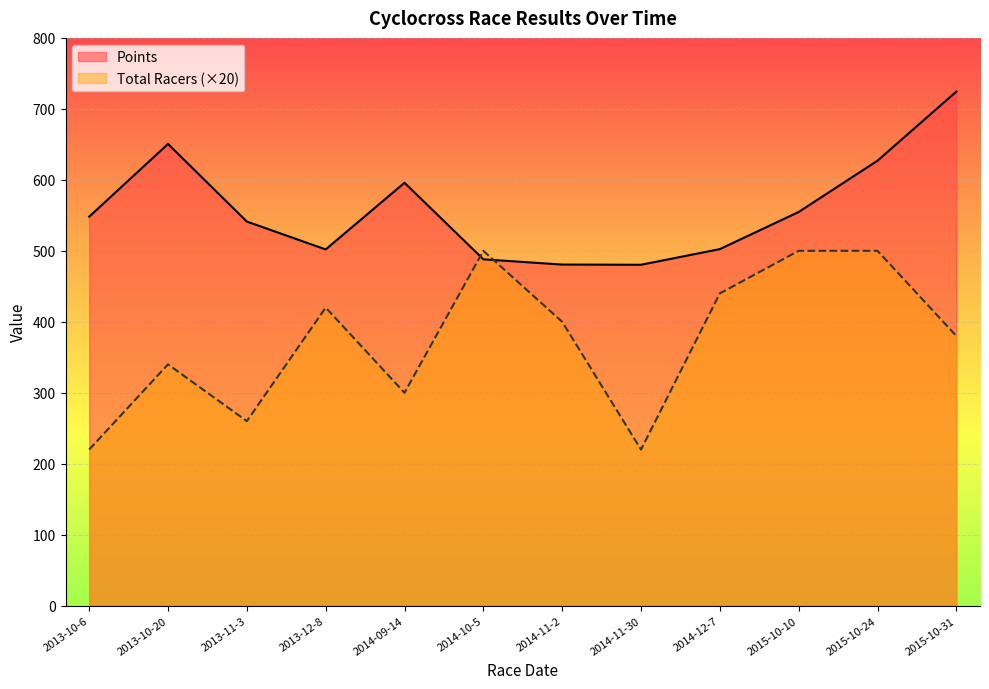

Which series changed the most between 2014-12-7 and 2015-10-10?

Total Racers (×20)